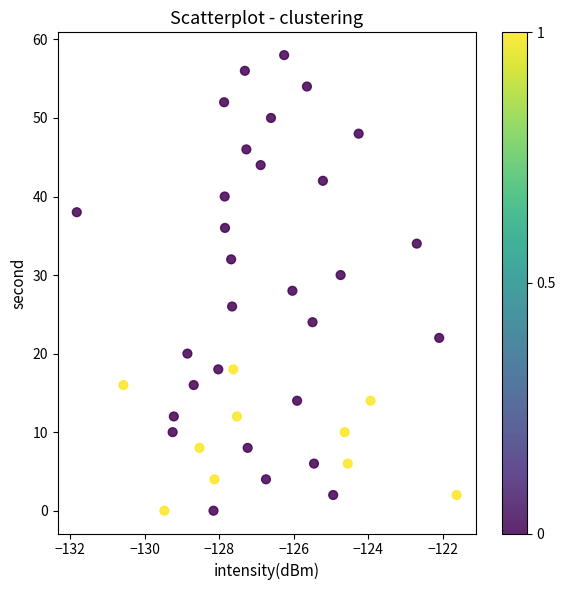

What is the range of Y values (max minus min)?

58